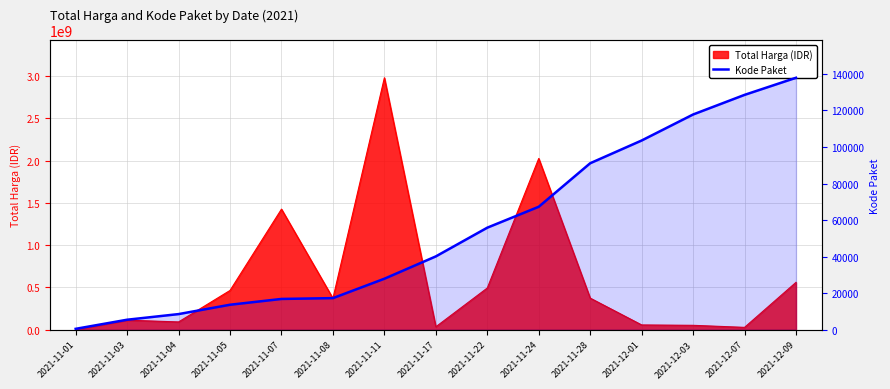

What is the ratio of the value at 2021-11-22 to the value at 2021-11-01?

120.3